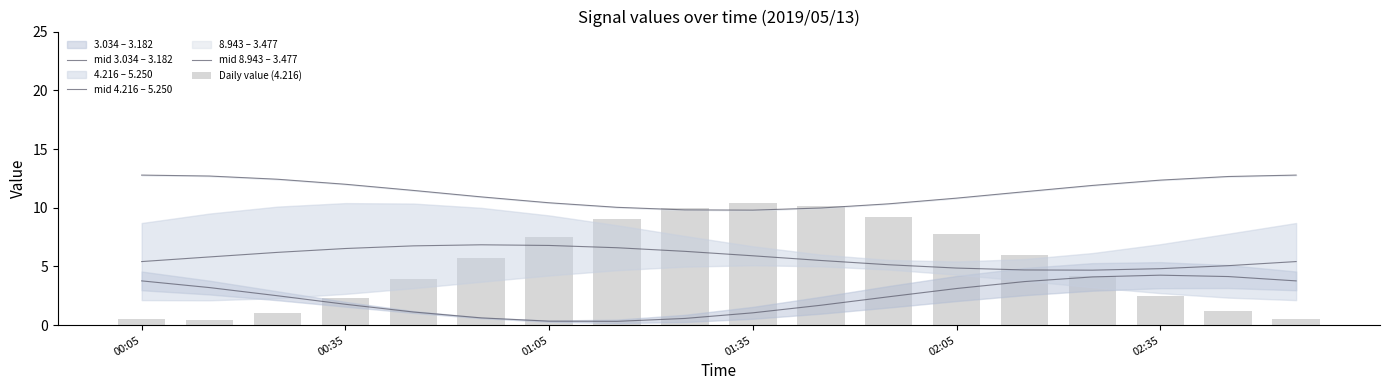

Between 02:35 and 8, which is larger?

02:35